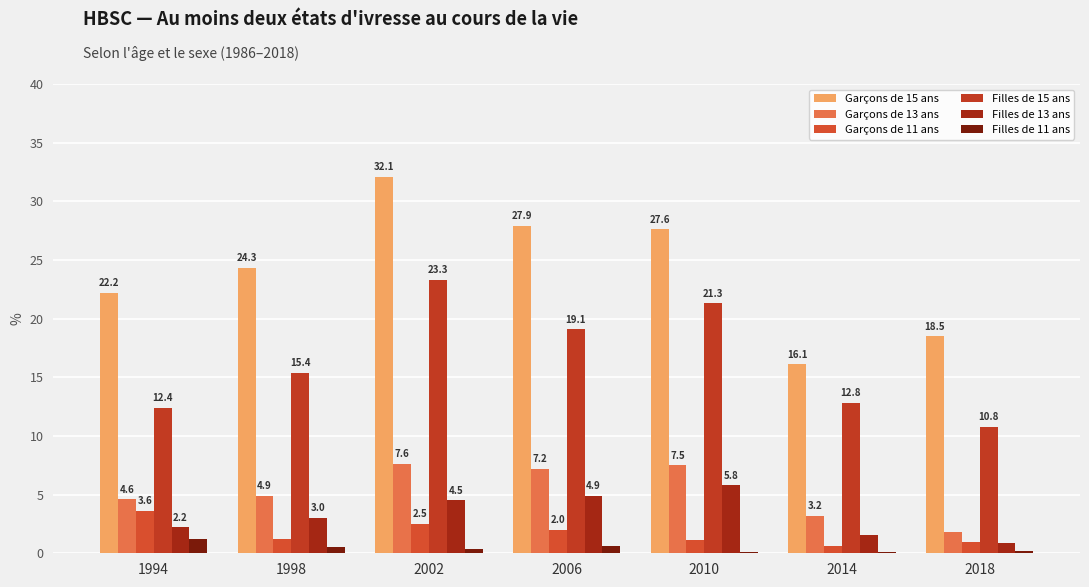

Between 2018 and 1994, which is larger?

1994